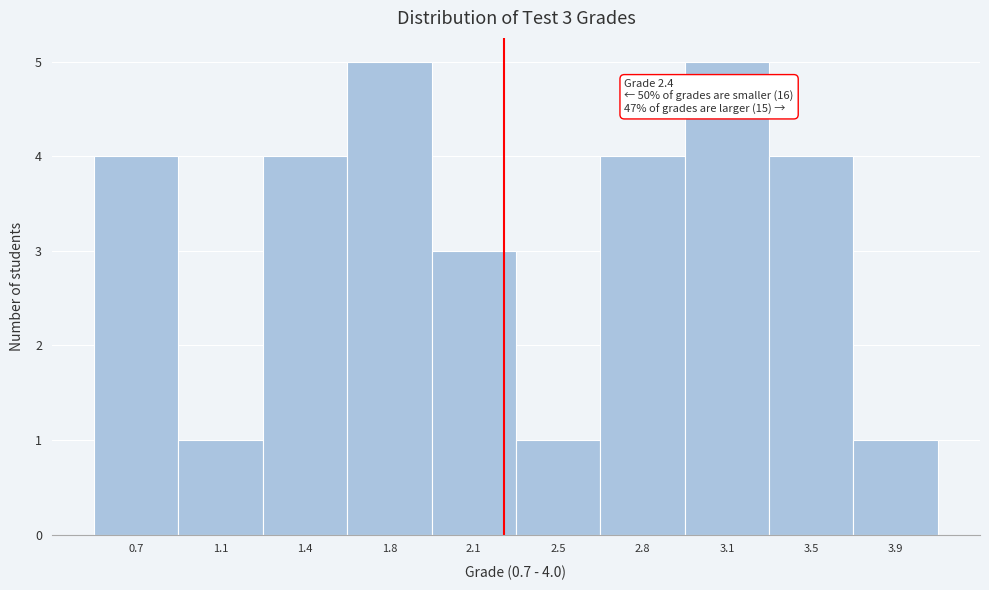

Reading right to left, list all the values displayed in this chart.

3.9=1	3.5=4	3.1=5	2.8=4	2.5=1	2.1=3	1.8=5	1.4=4	1.1=1	0.7=4